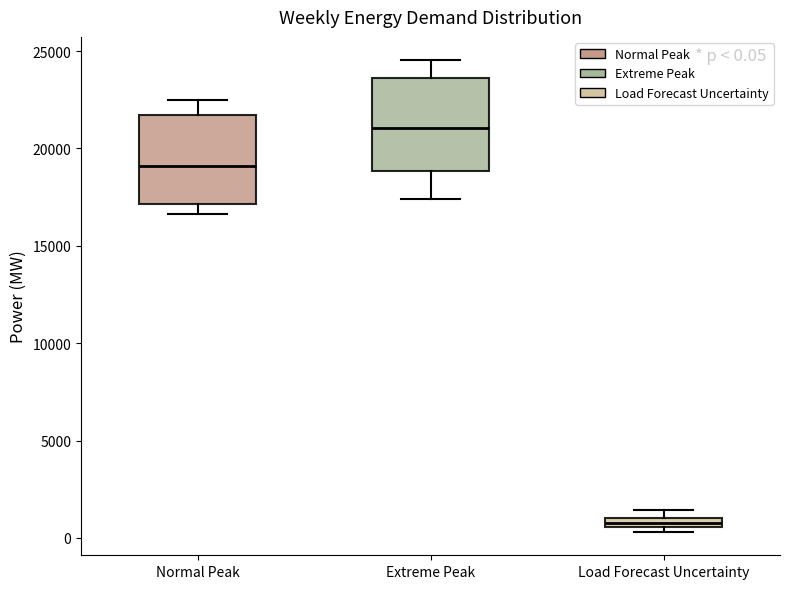

Which box has the lowest median line?

Load Forecast Uncertainty